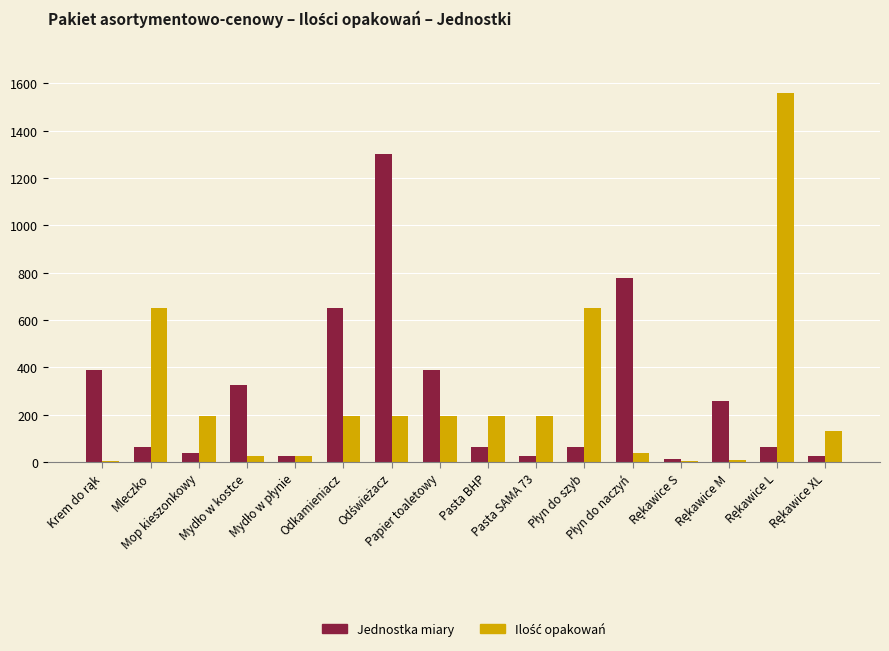

Count the number of data series in this chart.

2